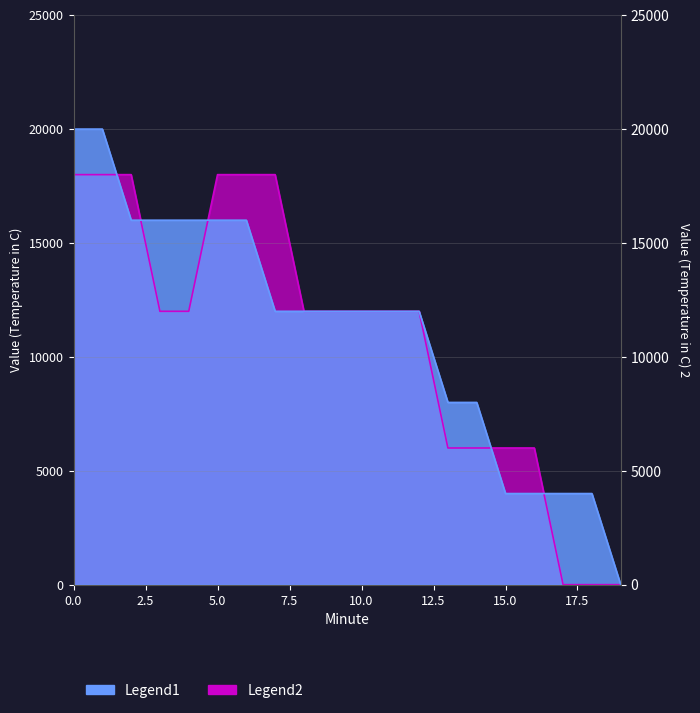

What are all the series names shown in the legend?

Legend1, Legend2